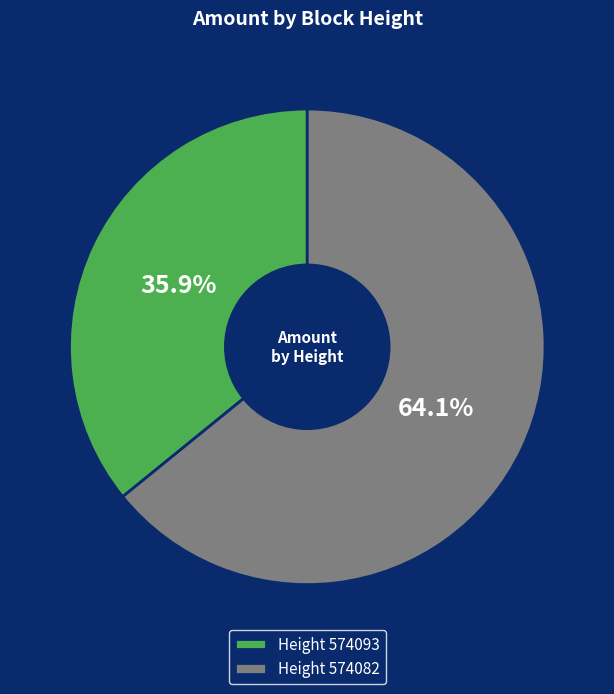

What is the smallest slice in the pie chart?

Height 574093